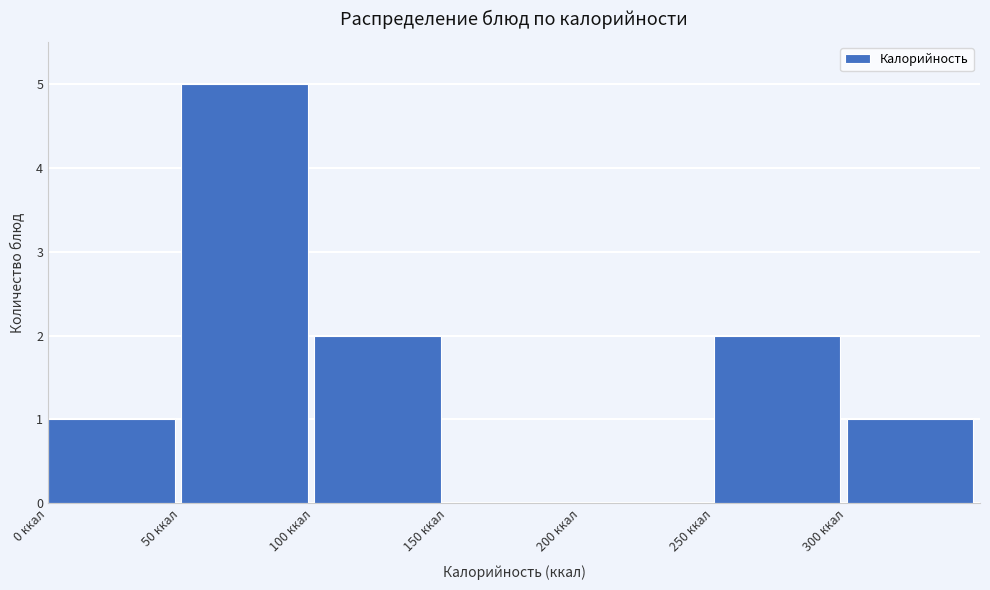

What is the height of the bar covering 50 to 100 on the x-axis? The values are not printed on the chart, so give them approximately, as read against the axis.

5